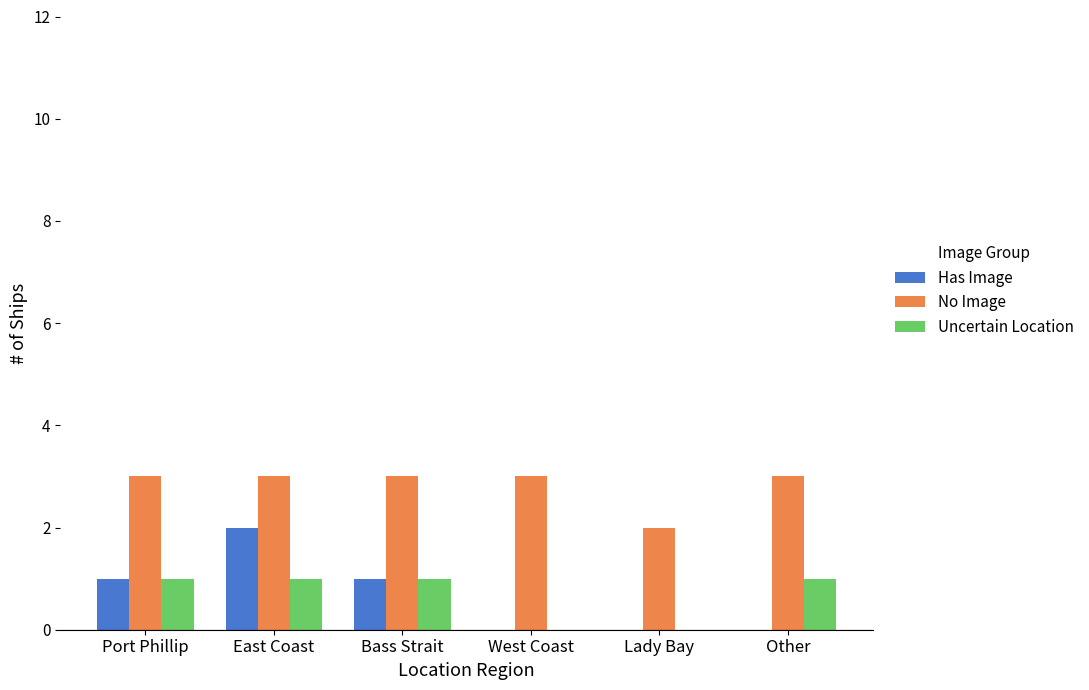

Count the number of categories in the chart.

6